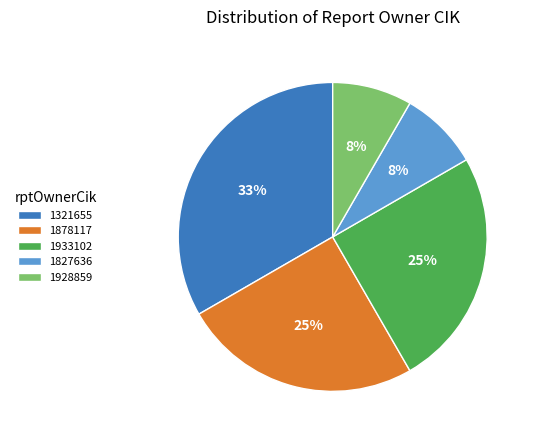

How many slices are in this pie chart?

5